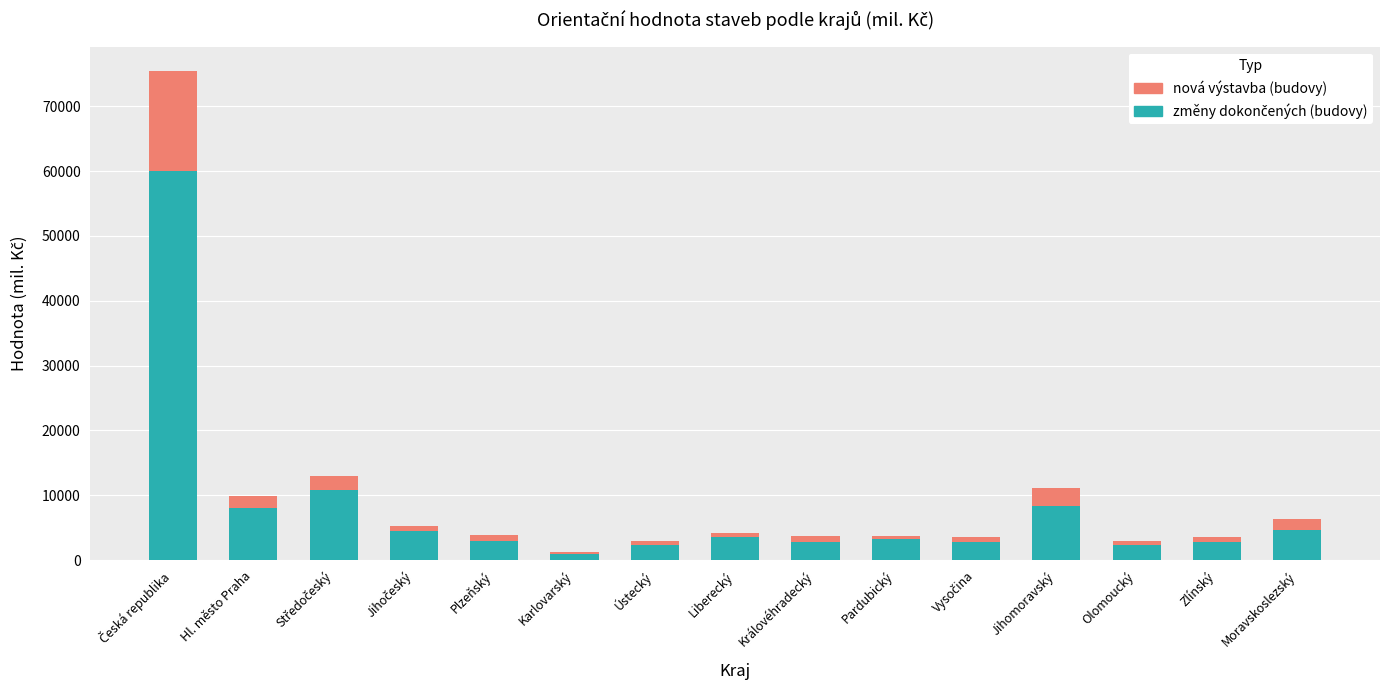

The value of nová výstavba (budovy) at Zlínský is 2816. True or false?

True